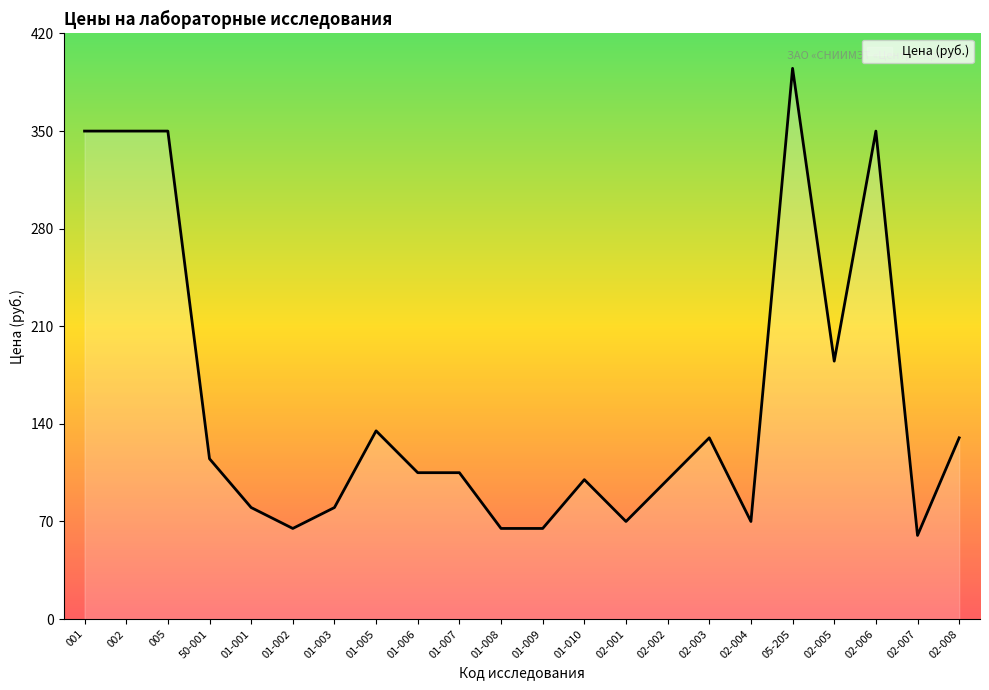

At which category does the chart reach its peak across all series?

05-205